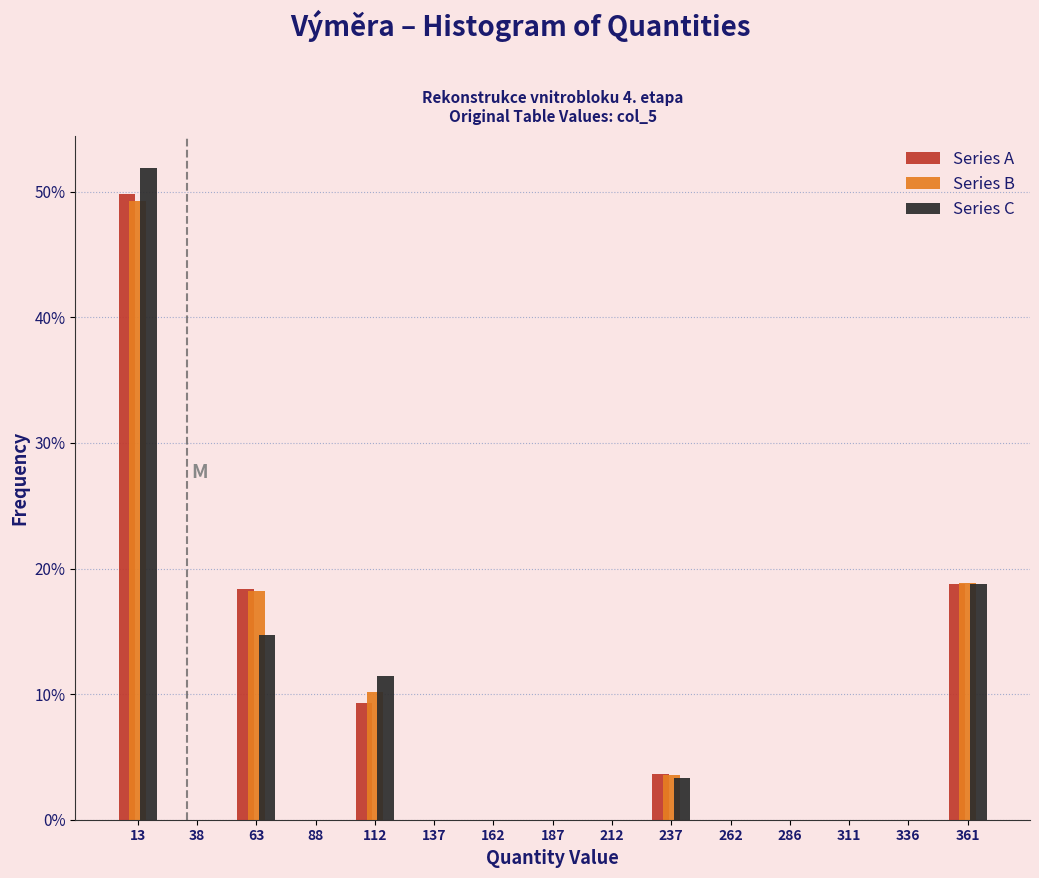

Reading left to right, transcribe this chart: for each range on the x-axis, give the height of each series' bar. Neither the bar edges nor the heights are printed on the chart, so give them approximately, as read against the axes.

0 to 25: Series A=50	Series B=49	Series C=52
25 to 50: Series A=0	Series B=0	Series C=0
50 to 75: Series A=18	Series B=18	Series C=15
75 to 100: Series A=0	Series B=0	Series C=0
100 to 125: Series A=9	Series B=10	Series C=11
125 to 150: Series A=0	Series B=0	Series C=0
150 to 175: Series A=0	Series B=0	Series C=0
175 to 200: Series A=0	Series B=0	Series C=0
200 to 225: Series A=0	Series B=0	Series C=0
225 to 250: Series A=4	Series B=4	Series C=3
250 to 275: Series A=0	Series B=0	Series C=0
275 to 300: Series A=0	Series B=0	Series C=0
300 to 325: Series A=0	Series B=0	Series C=0
325 to 350: Series A=0	Series B=0	Series C=0
350 to 375: Series A=19	Series B=19	Series C=19